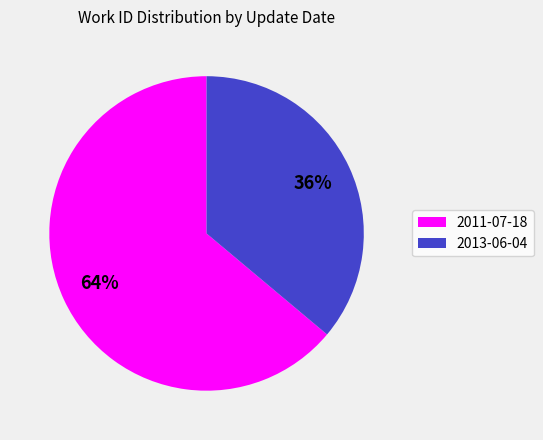

True or false: 2011-07-18 accounts for 64% of the total.

True